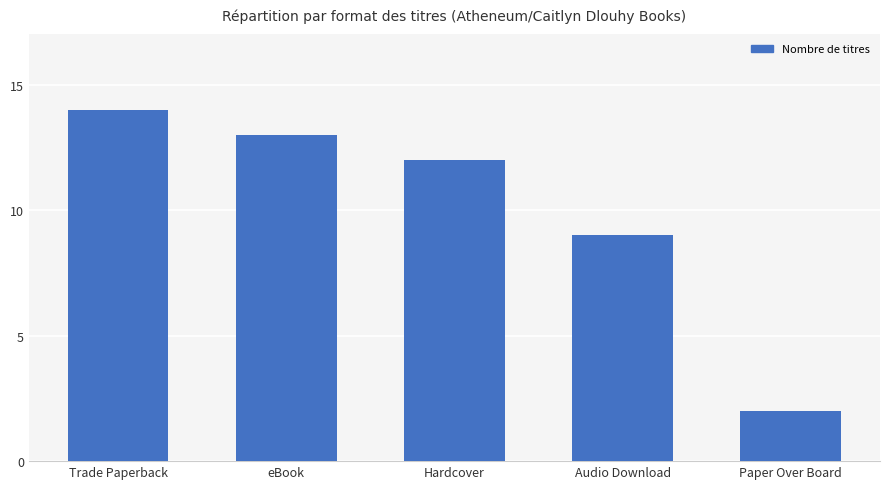

Are the bars horizontal?

No